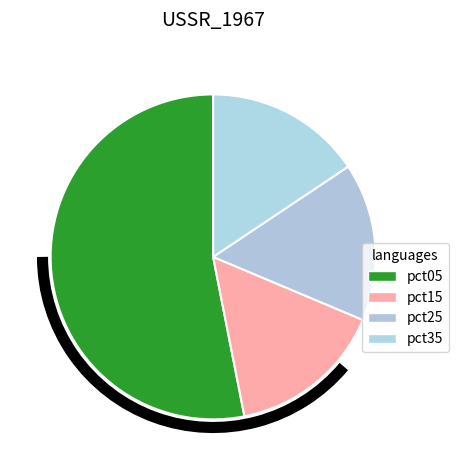

Count the number of slices in the pie.

4